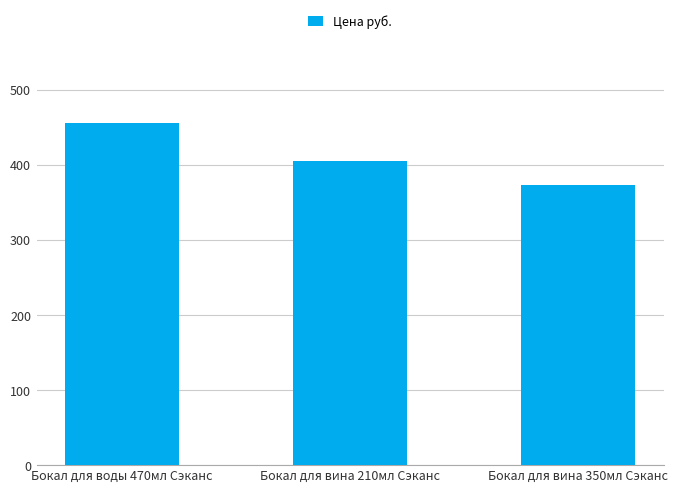

What is the maximum value shown in the chart?

456